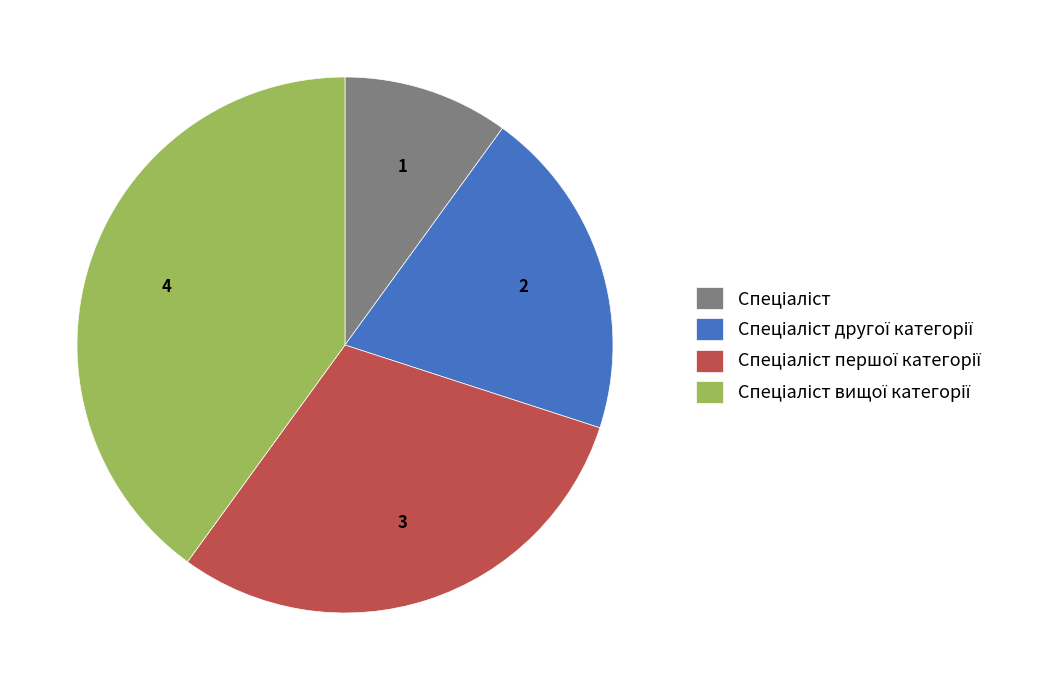

Is there any slice that represents more than half of the pie?

No